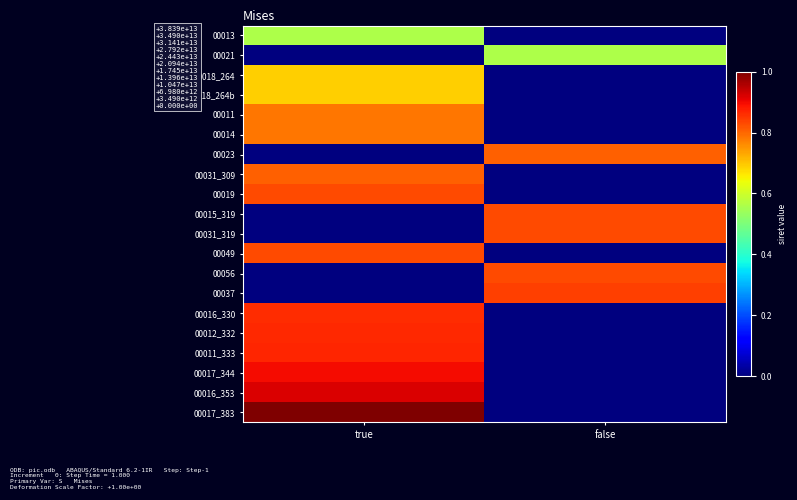

Reading left to right, what are all the values shown in this chart?

00013: true=0.6	false=0.0
00021: true=0.0	false=0.6
00018_264: true=0.7	false=0.0
00018_264b: true=0.7	false=0.0
00011: true=0.8	false=0.0
00014: true=0.8	false=0.0
00023: true=0.0	false=0.8
00031_309: true=0.8	false=0.0
00019: true=0.8	false=0.0
00015_319: true=0.0	false=0.8
00031_319: true=0.0	false=0.8
00049: true=0.8	false=0.0
00056: true=0.0	false=0.8
00037: true=0.0	false=0.8
00016_330: true=0.9	false=0.0
00012_332: true=0.9	false=0.0
00011_333: true=0.9	false=0.0
00017_344: true=0.9	false=0.0
00016_353: true=0.9	false=0.0
00017_383: true=1.0	false=0.0